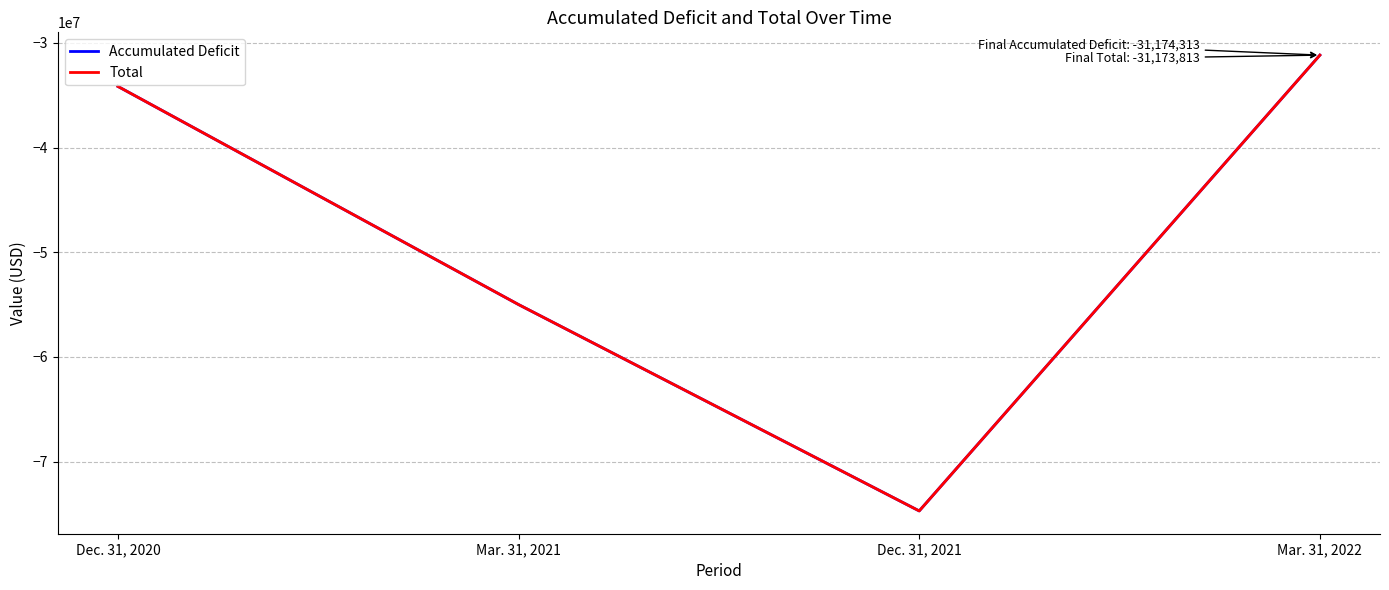

Is it true that Total equals -45084632 at Mar. 31, 2022?

False